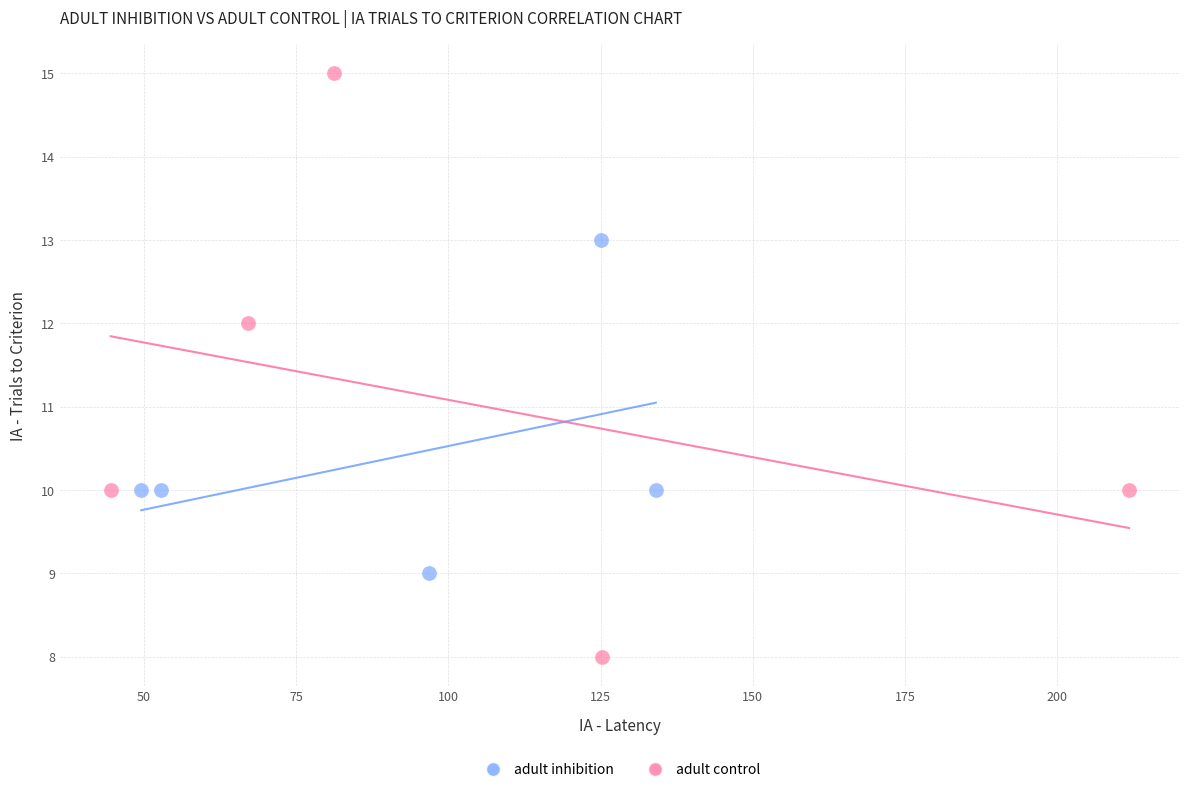

What are all the series names shown in the legend?

adult inhibition, adult control